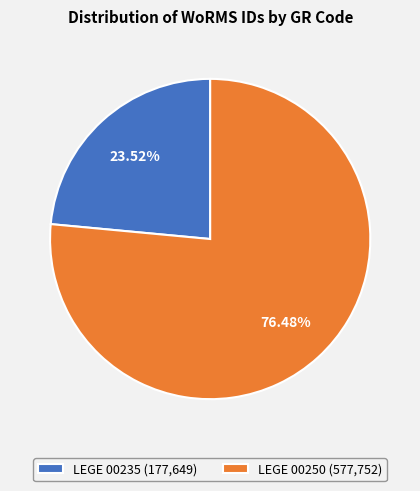

Is there any slice that represents more than half of the pie?

Yes